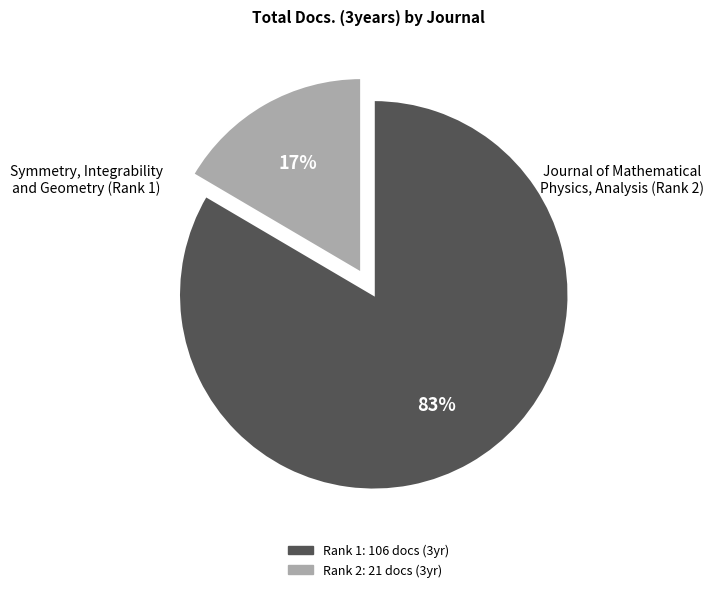

To the nearest percent, what is the average slice percentage?

50%